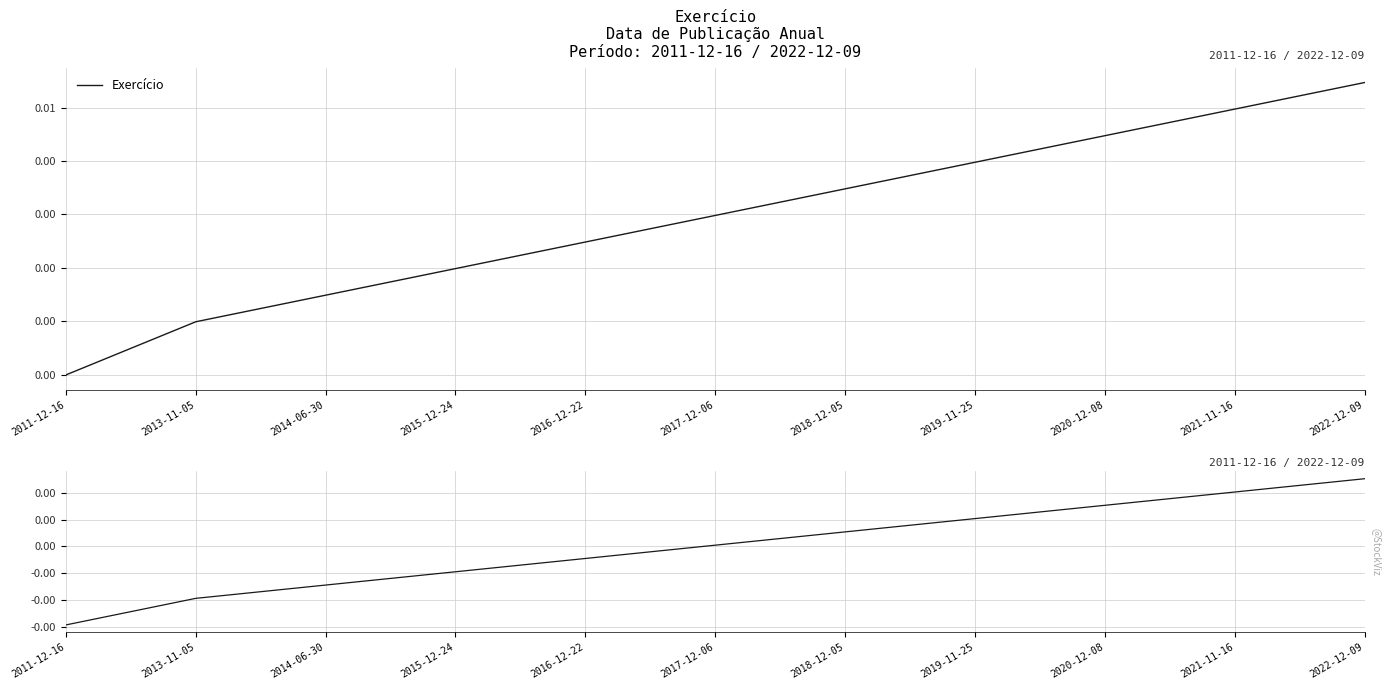

What is the label of the 2nd point from the left?

2013-11-05